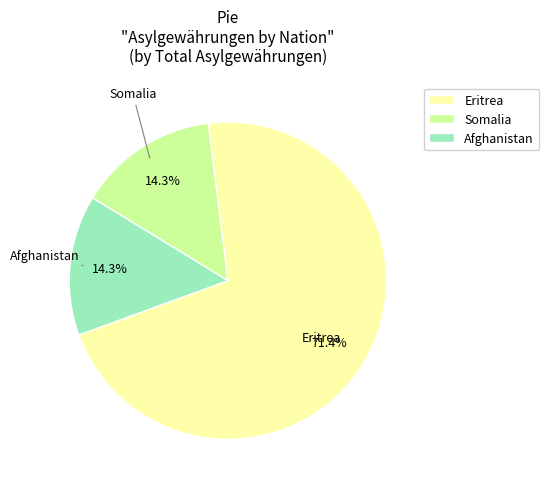

What is the ratio of the value at Eritrea to the value at Afghanistan?

5.0